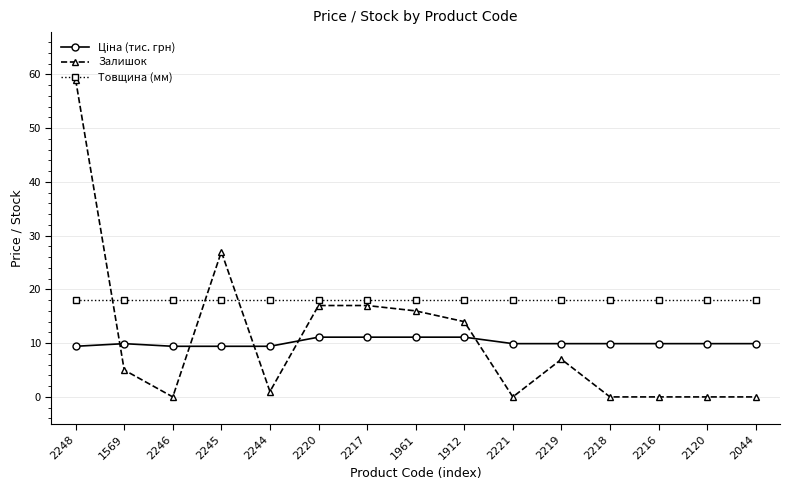

What is the sum of all Залишок values?

163.0